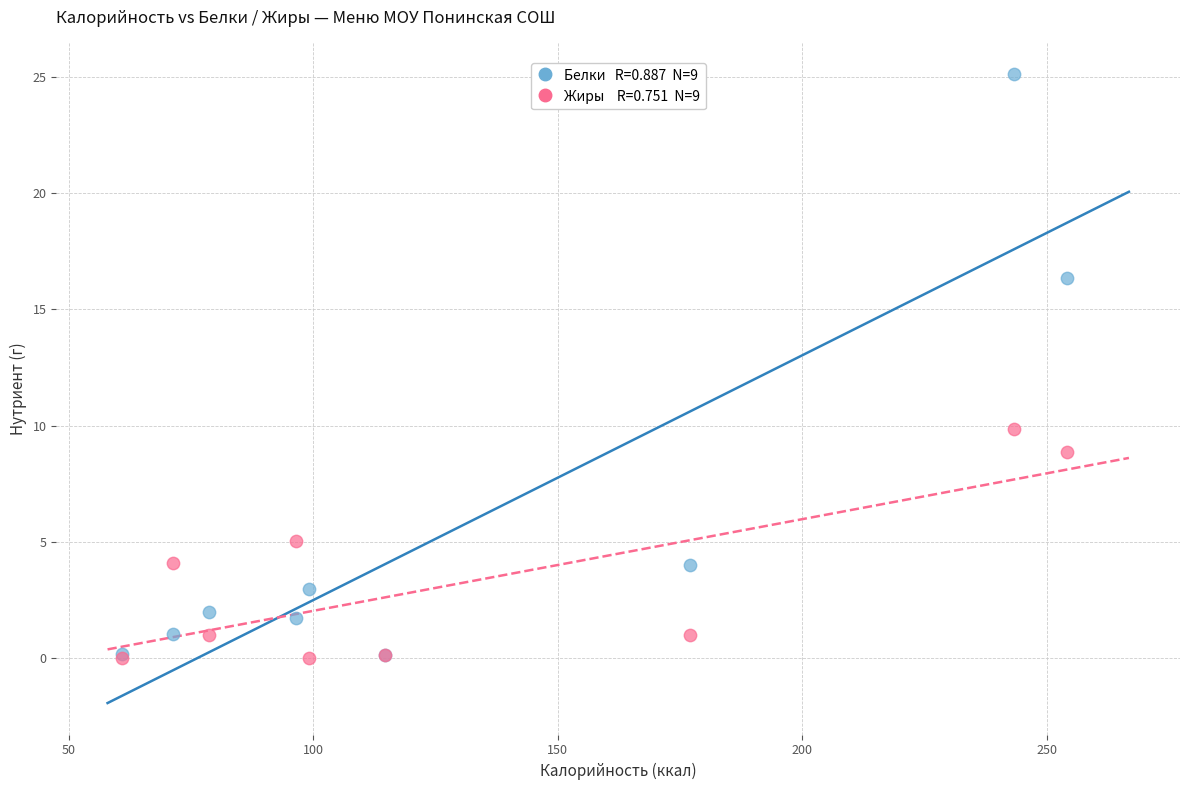

Across all series, what Y value is closest to 12?

9.9